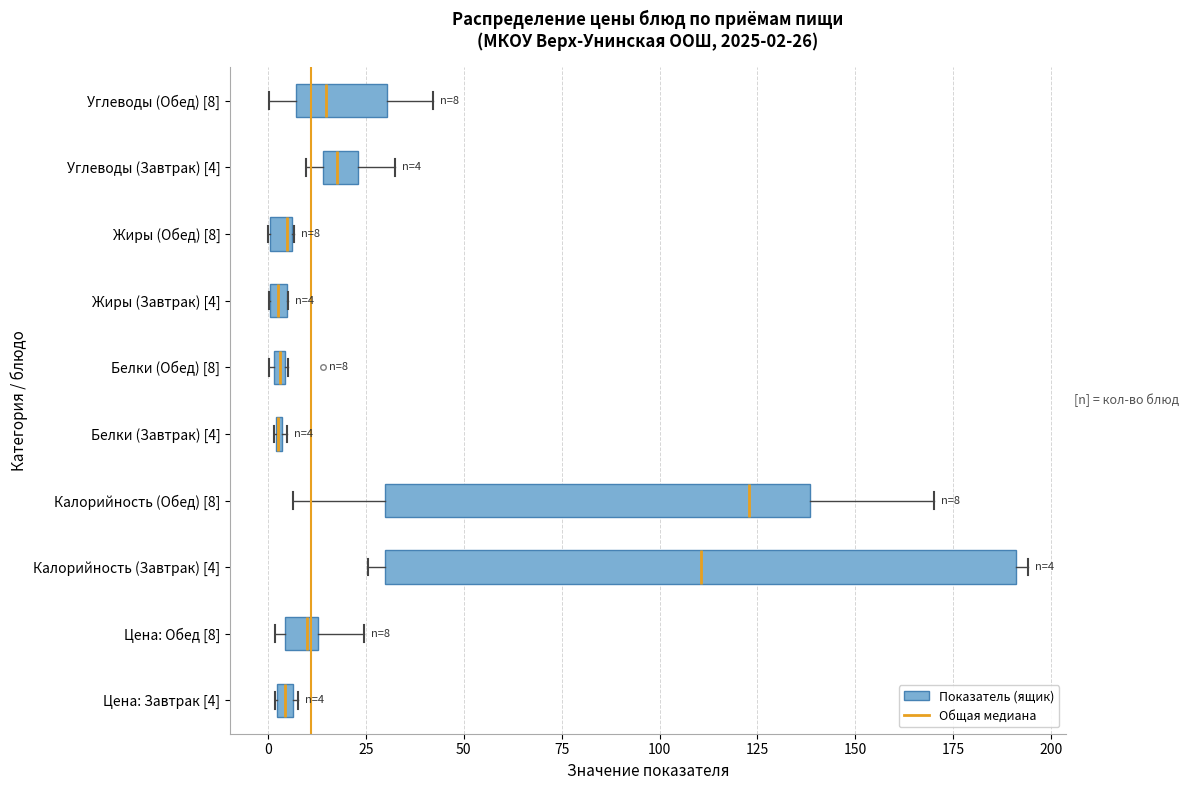

Which box is the widest, from its left edge to its right edge?

Калорийность (Завтрак) [4]